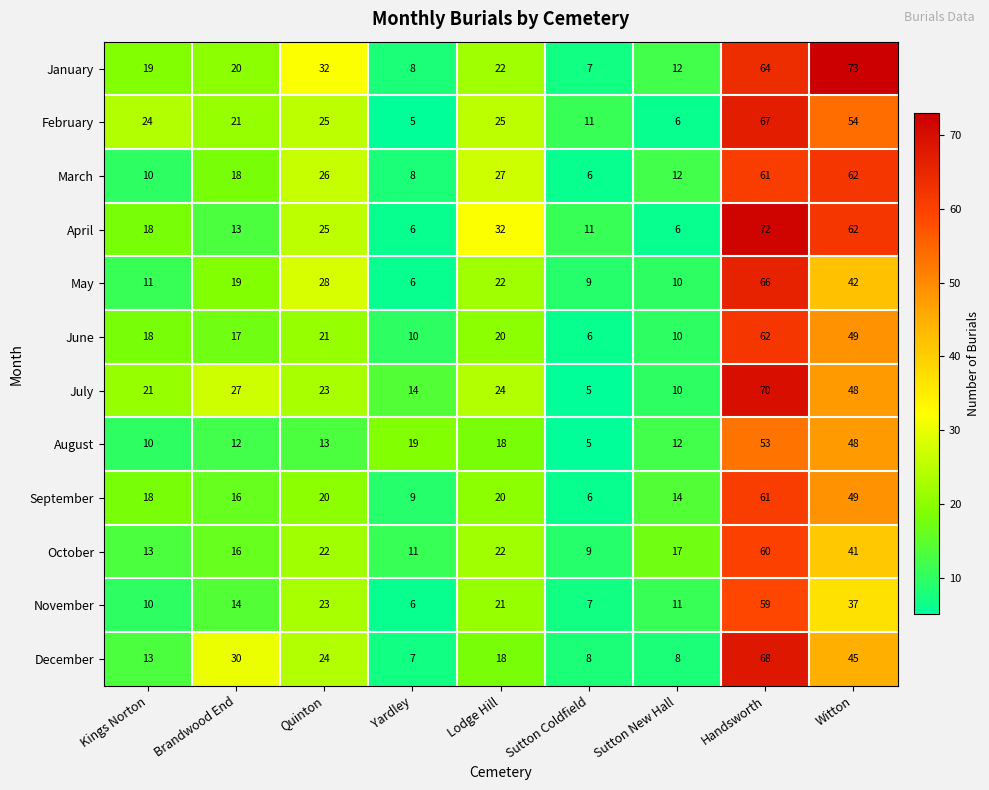

What is the maximum value for February?

67